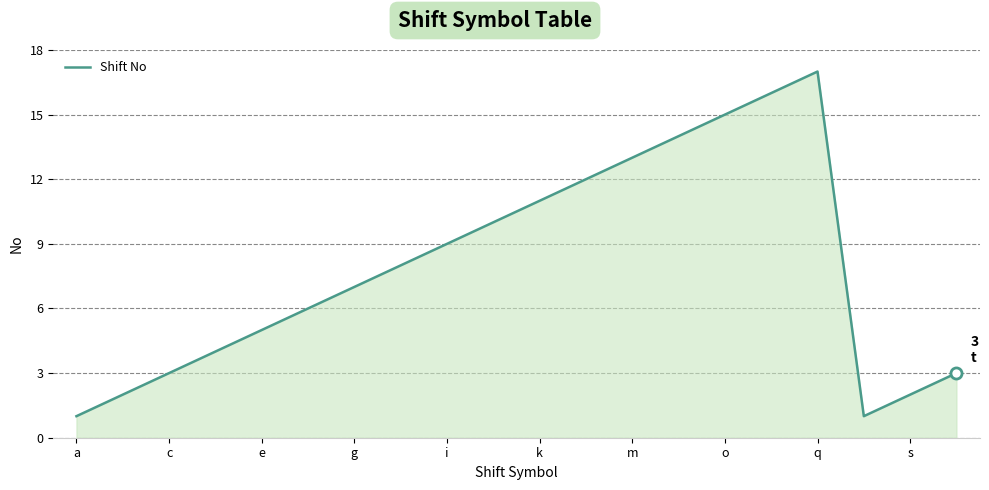

What is the sum of all values?

159